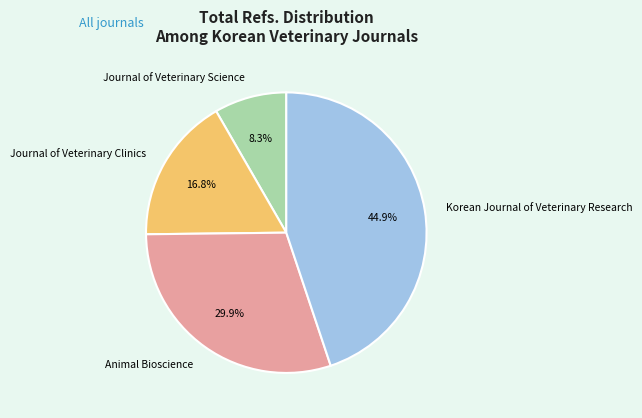

How many slices are in this pie chart?

4